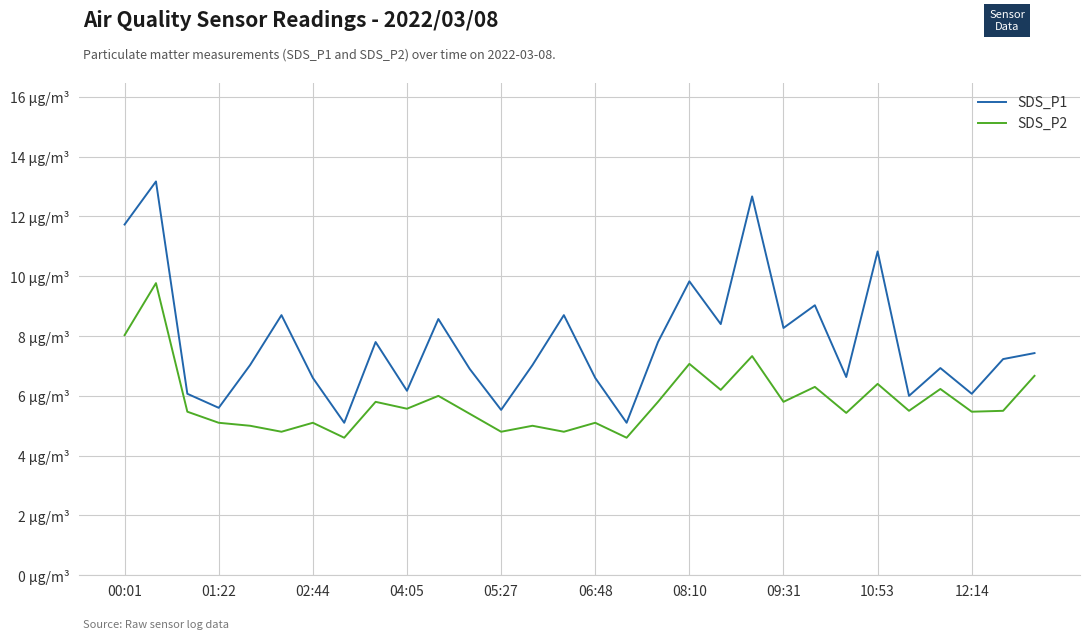

What are all the series names shown in the legend?

SDS_P1, SDS_P2